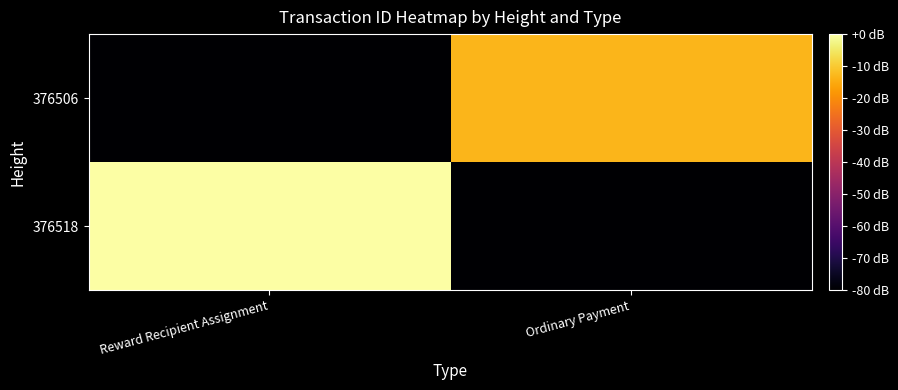

At which category is the sum across all series the highest?

Reward Recipient Assignment